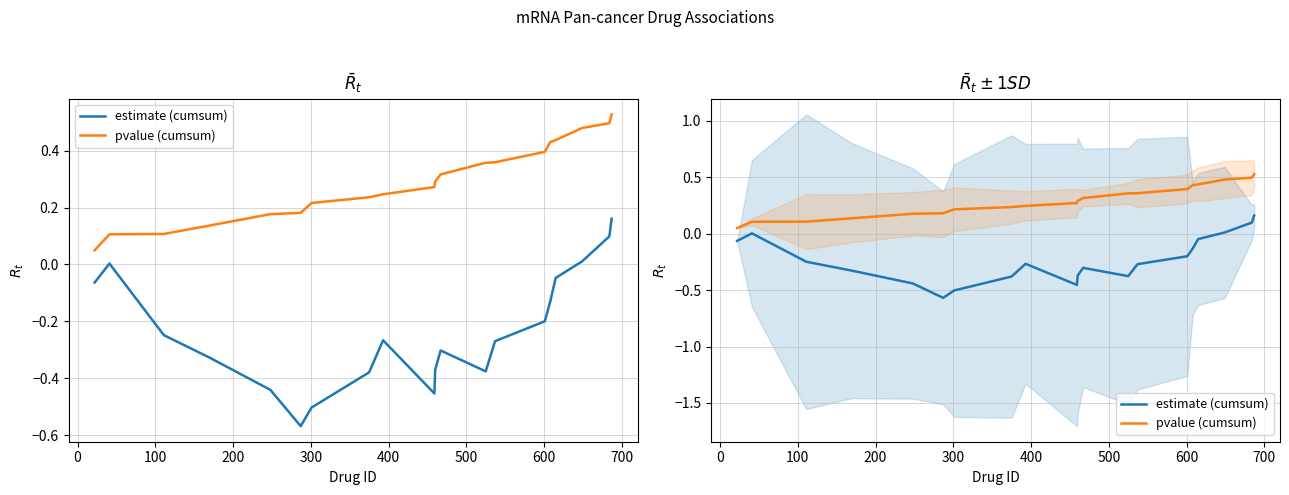

What are all the series names shown in the legend?

estimate (cumsum), pvalue (cumsum)